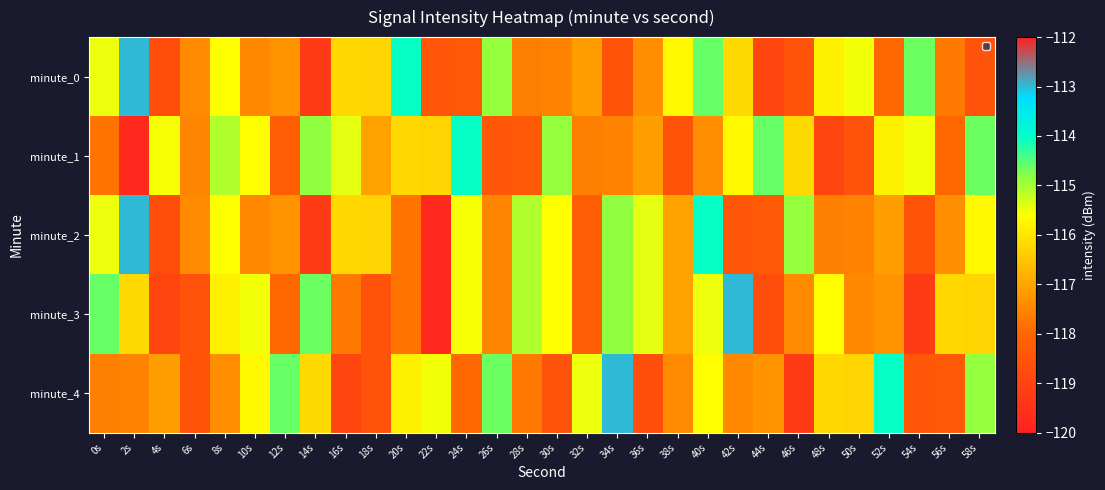

Between 8s and 58s, which series saw the biggest shift?

minute_0